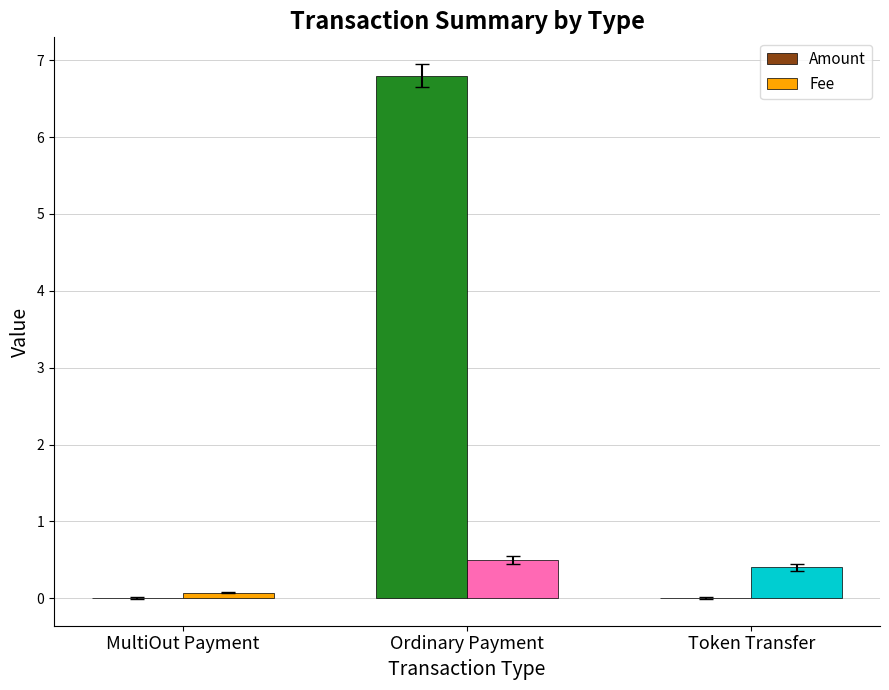

What is the sum of all Fee values?

1.0